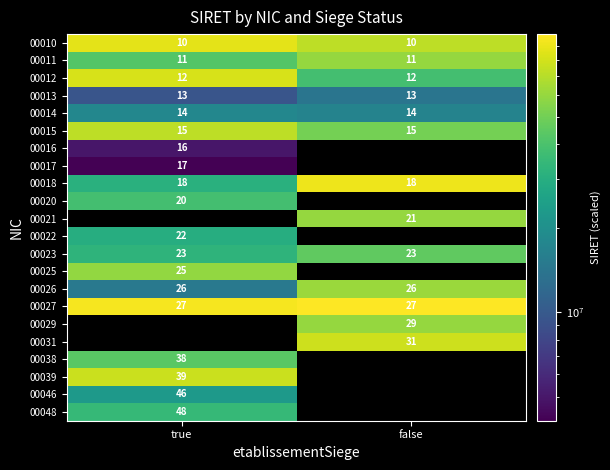

Is the value of 00020 at true greater than the value of 00031 at false?

No